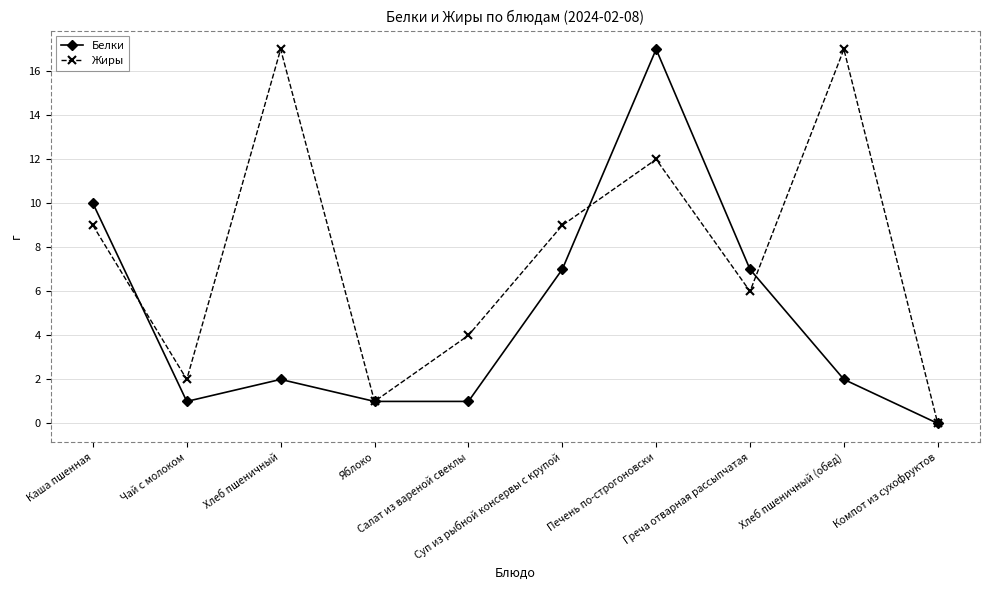

What is the maximum value shown in the chart?

17